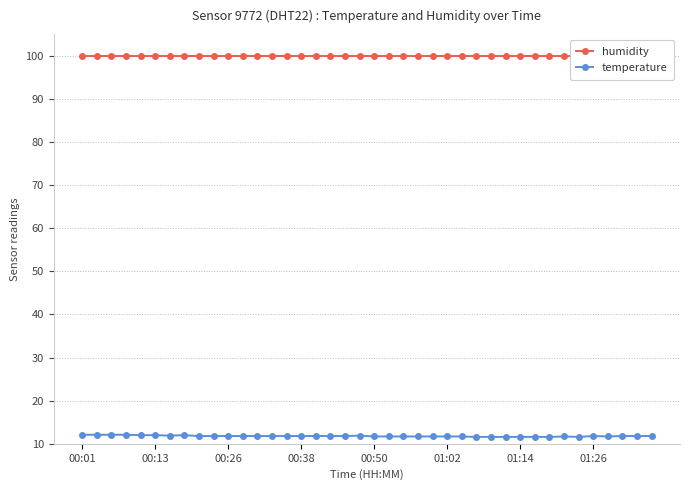

What is the greatest value displayed?

99.9